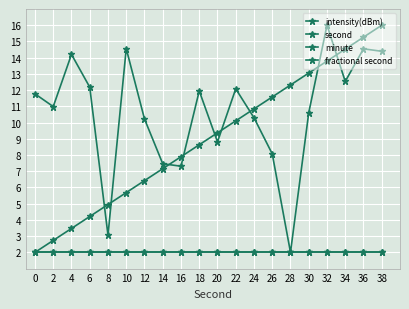

Is this an area chart (filled region under the line)?

No